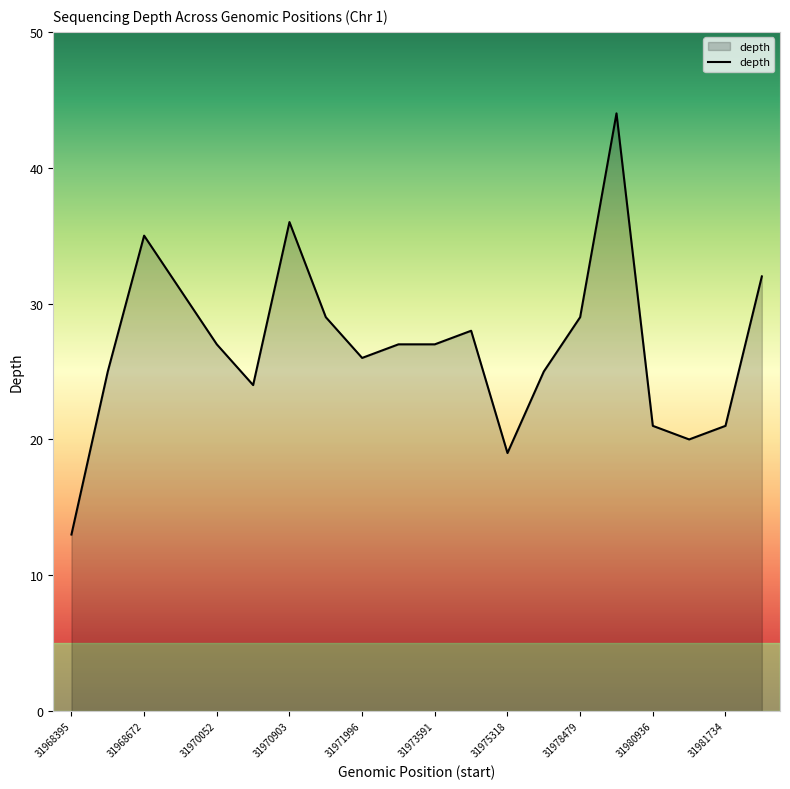

What is the minimum value shown in the chart?

13